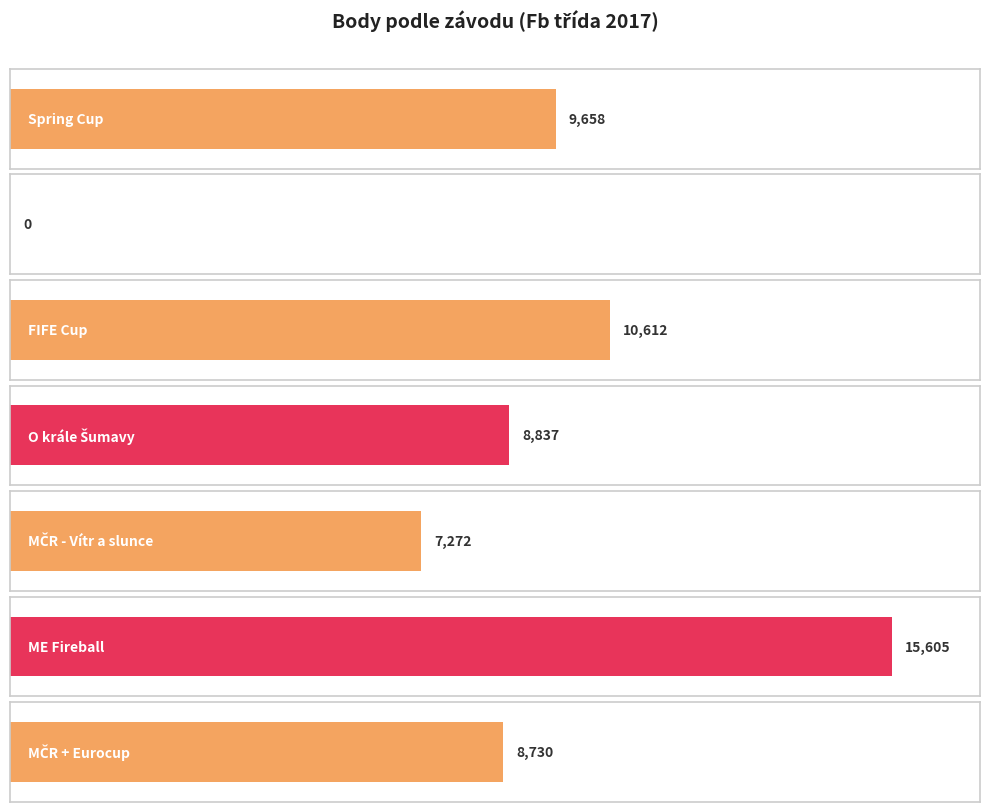

Reading left to right, transcribe all the data shown in this chart.

9658	0	10612	8837	7272	15605	8730